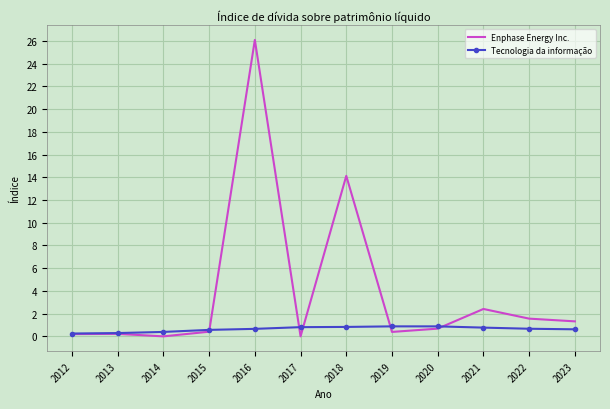

What is the total value across all series at 2020?

1.6